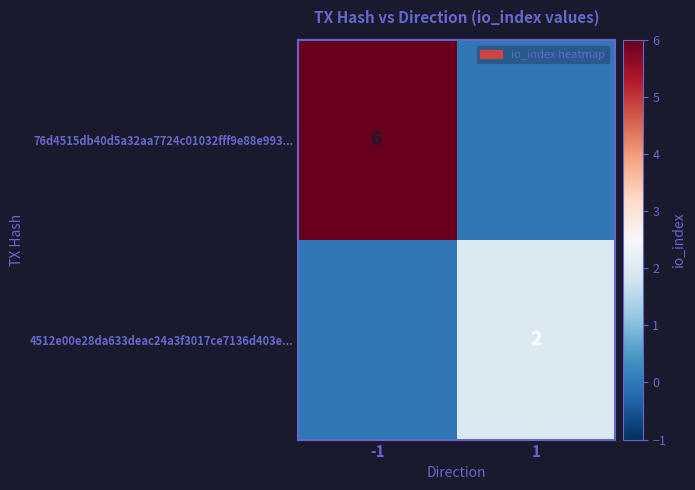

True or false: 4512e00e28da633deac24a3f3017ce7136d403e... has a value of 1 at 1.

False